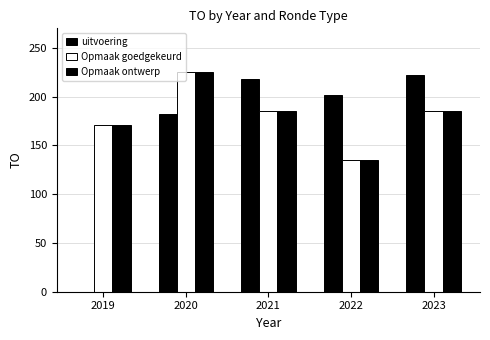

The value of uitvoering at 2022 is 202. True or false?

True